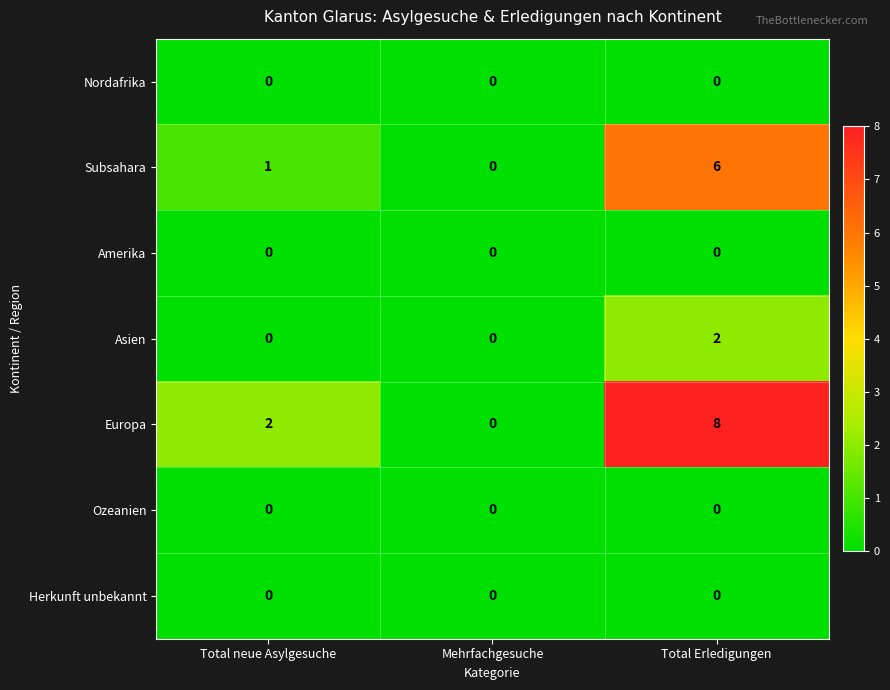

Reading right to left, what are all the values shown in this chart?

Nordafrika: Total Erledigungen=0	Mehrfachgesuche=0	Total neue Asylgesuche=0
Subsahara: Total Erledigungen=6	Mehrfachgesuche=0	Total neue Asylgesuche=1
Amerika: Total Erledigungen=0	Mehrfachgesuche=0	Total neue Asylgesuche=0
Asien: Total Erledigungen=2	Mehrfachgesuche=0	Total neue Asylgesuche=0
Europa: Total Erledigungen=8	Mehrfachgesuche=0	Total neue Asylgesuche=2
Ozeanien: Total Erledigungen=0	Mehrfachgesuche=0	Total neue Asylgesuche=0
Herkunft unbekannt: Total Erledigungen=0	Mehrfachgesuche=0	Total neue Asylgesuche=0